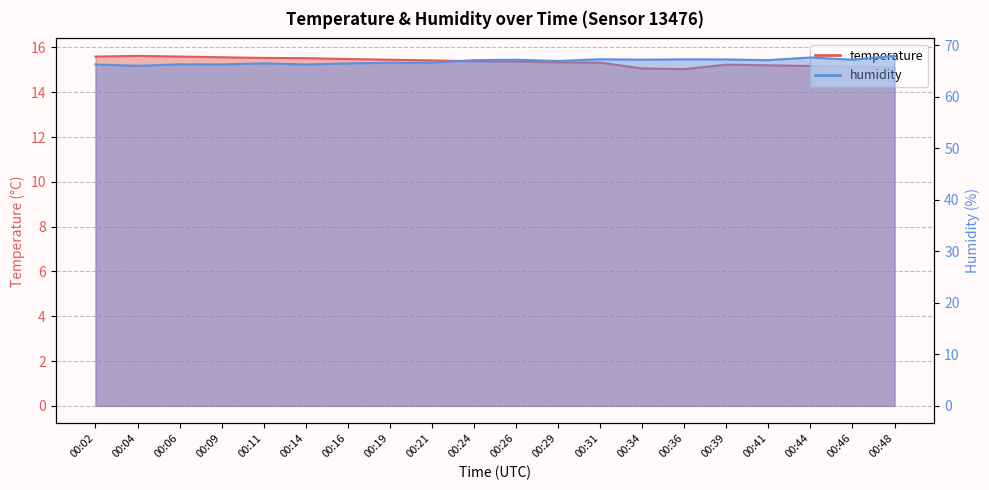

True or false: temperature and humidity cross at least once.

False